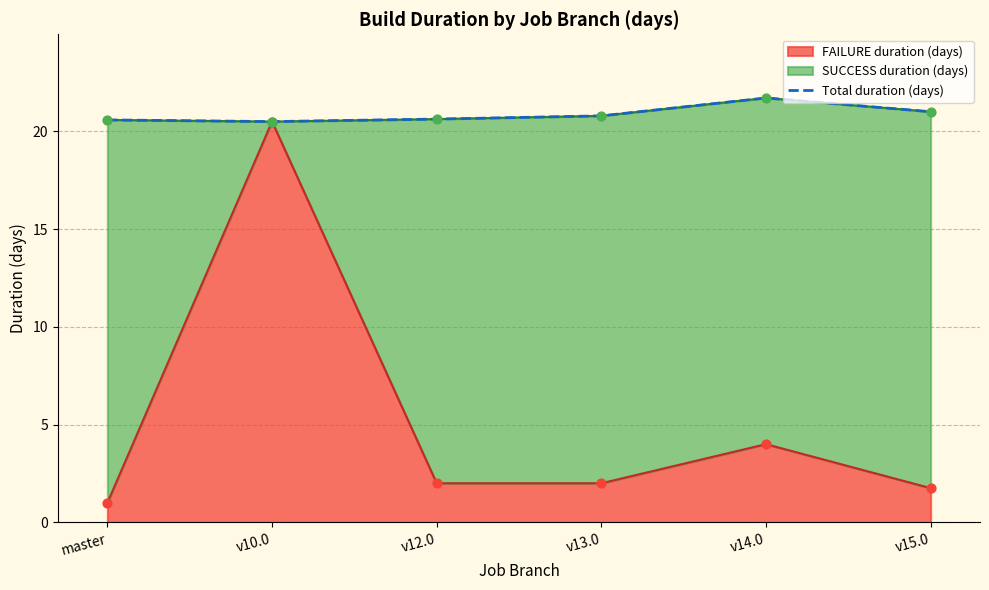

Which has a higher value, v15.0 or master?

v15.0